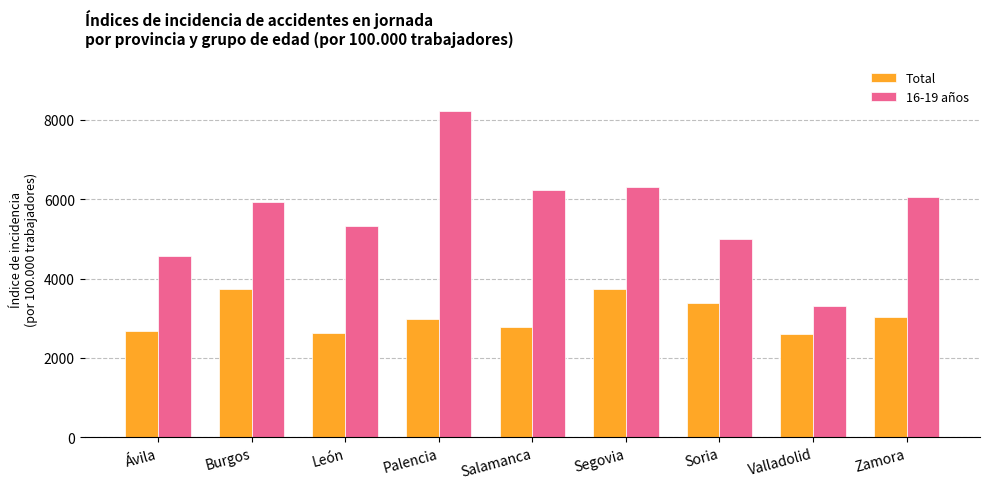

What is the total value across all series at Segovia?

10022.6